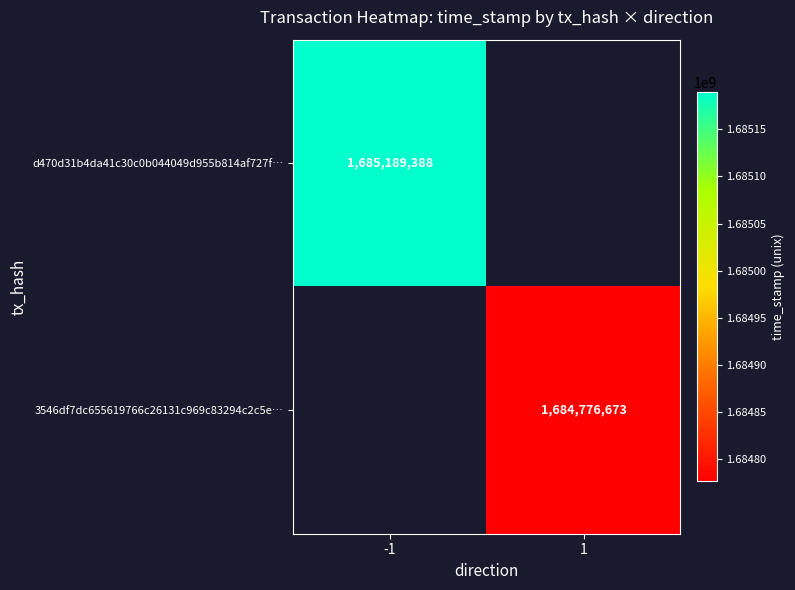

What is the maximum value shown in the chart?

1685189388.0